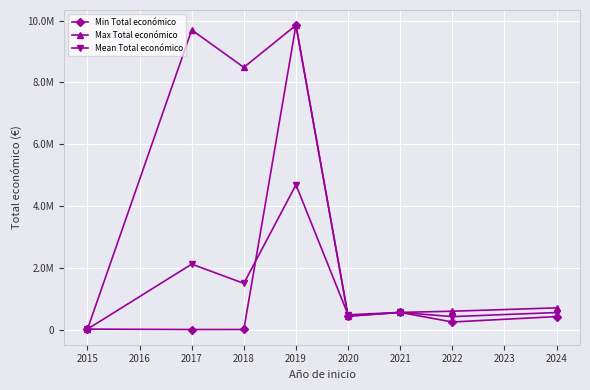

True or false: Min Total económico and Max Total económico cross at least once.

False